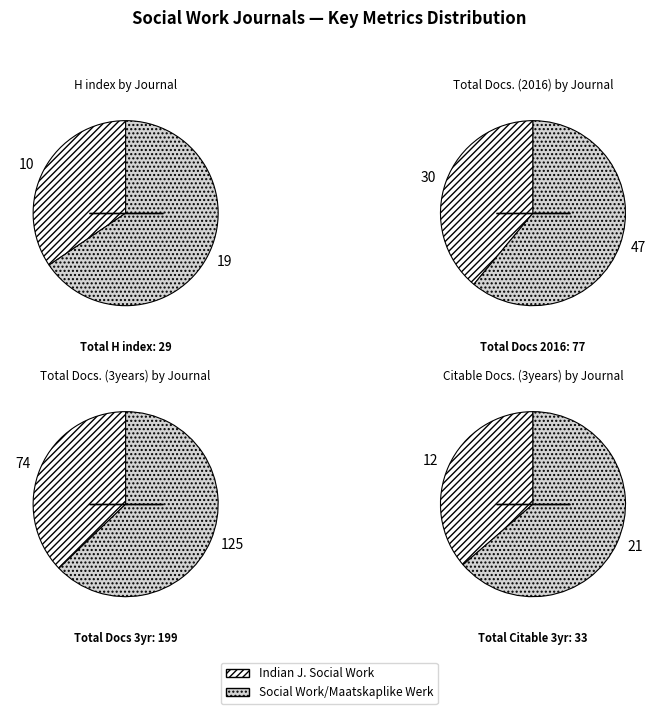

To the nearest percent, what is the difference between the largest and smallest slice percentages?

26%